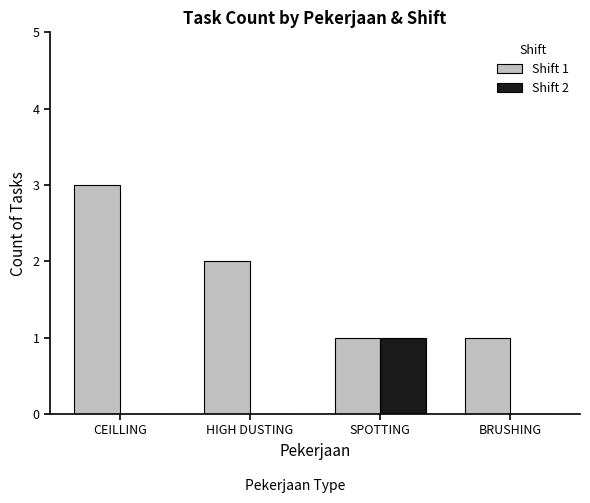

Does the chart contain stacked bars?

No